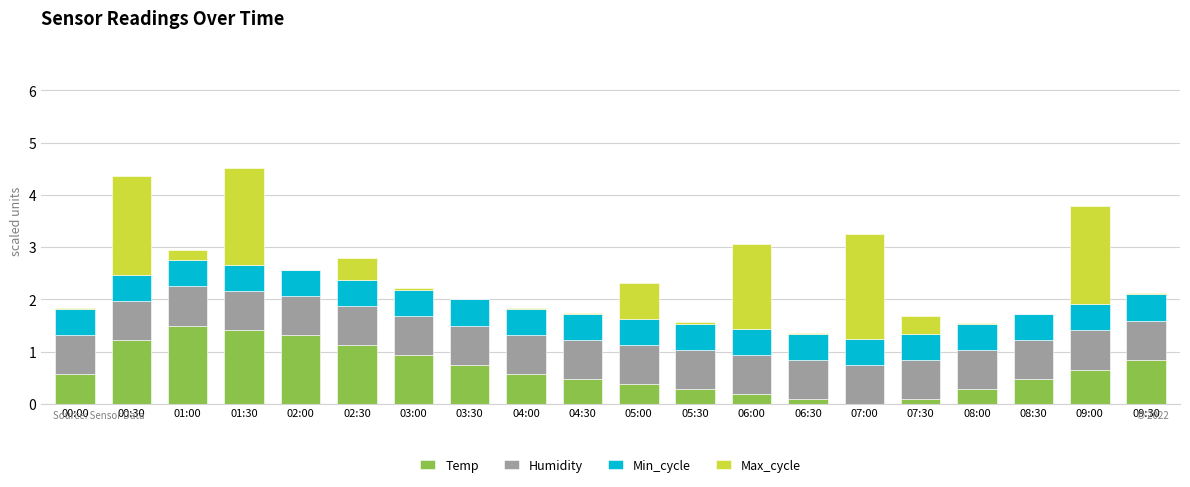

What is the total value across all series at 06:00?

3.1